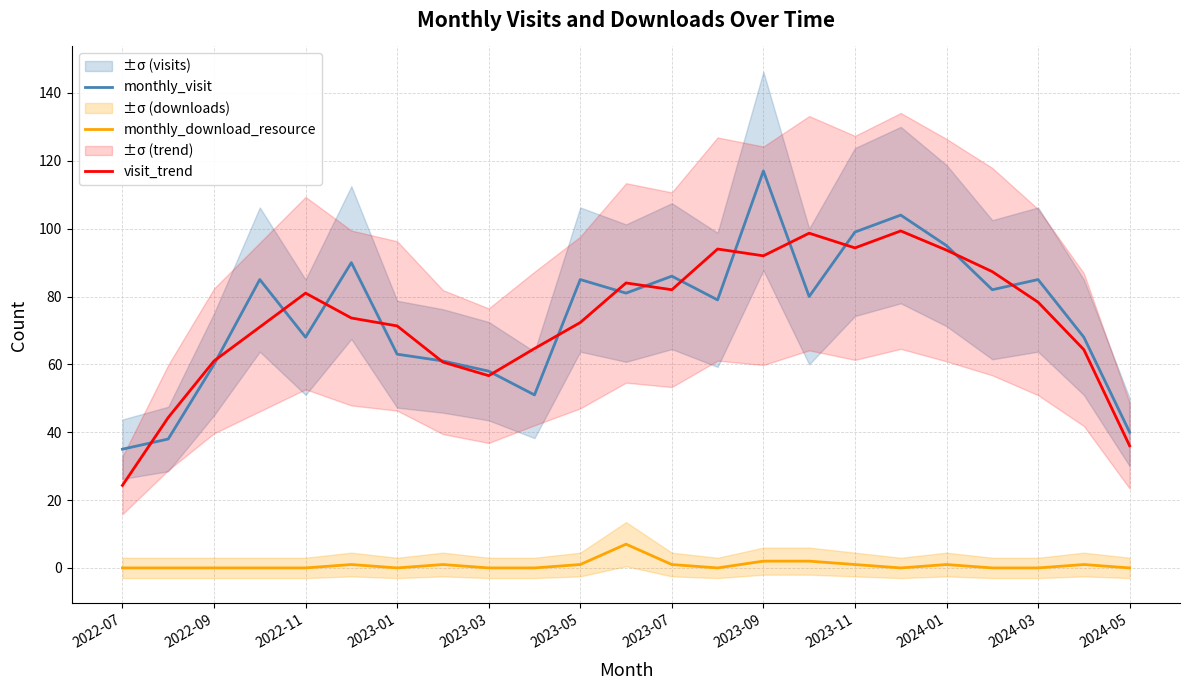

True or false: monthly_visit and monthly_download_resource cross at least once.

False